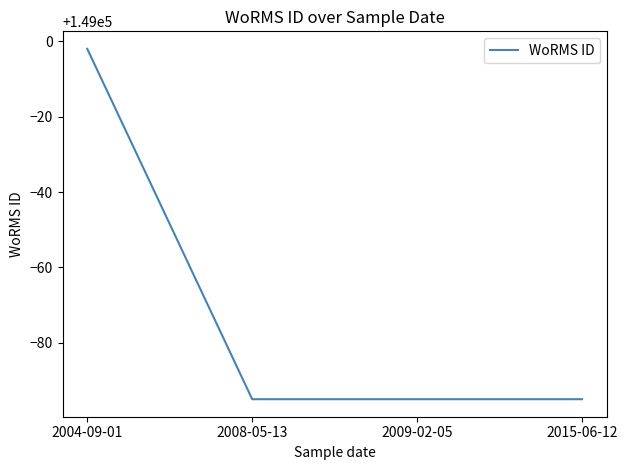

Reading left to right, extract all data points from this chart.

2004-09-01=148998	2008-05-13=148905	2009-02-05=148905	2015-06-12=148905